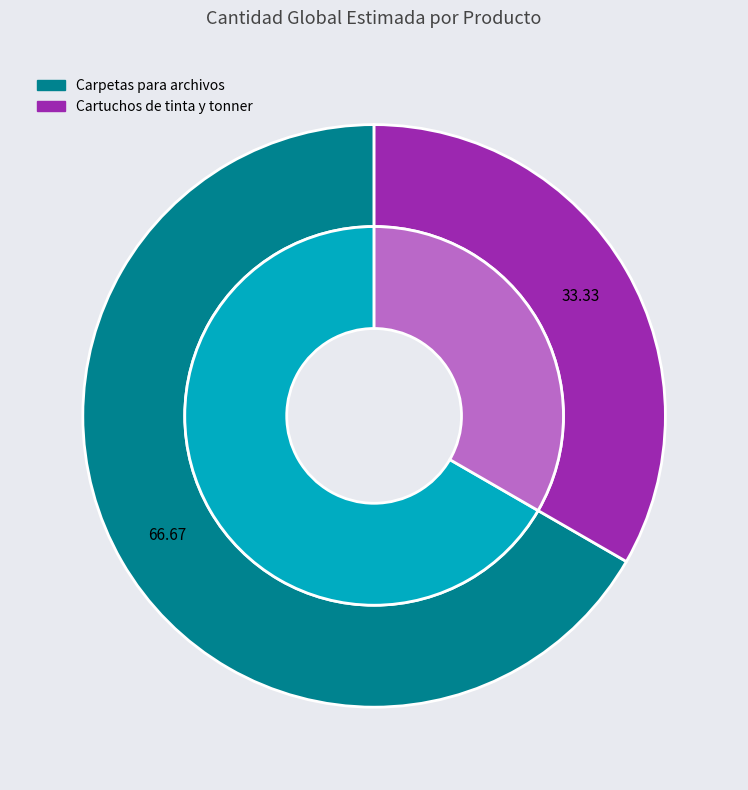

To the nearest percent, what is the difference between the largest and smallest slice percentages?

33%